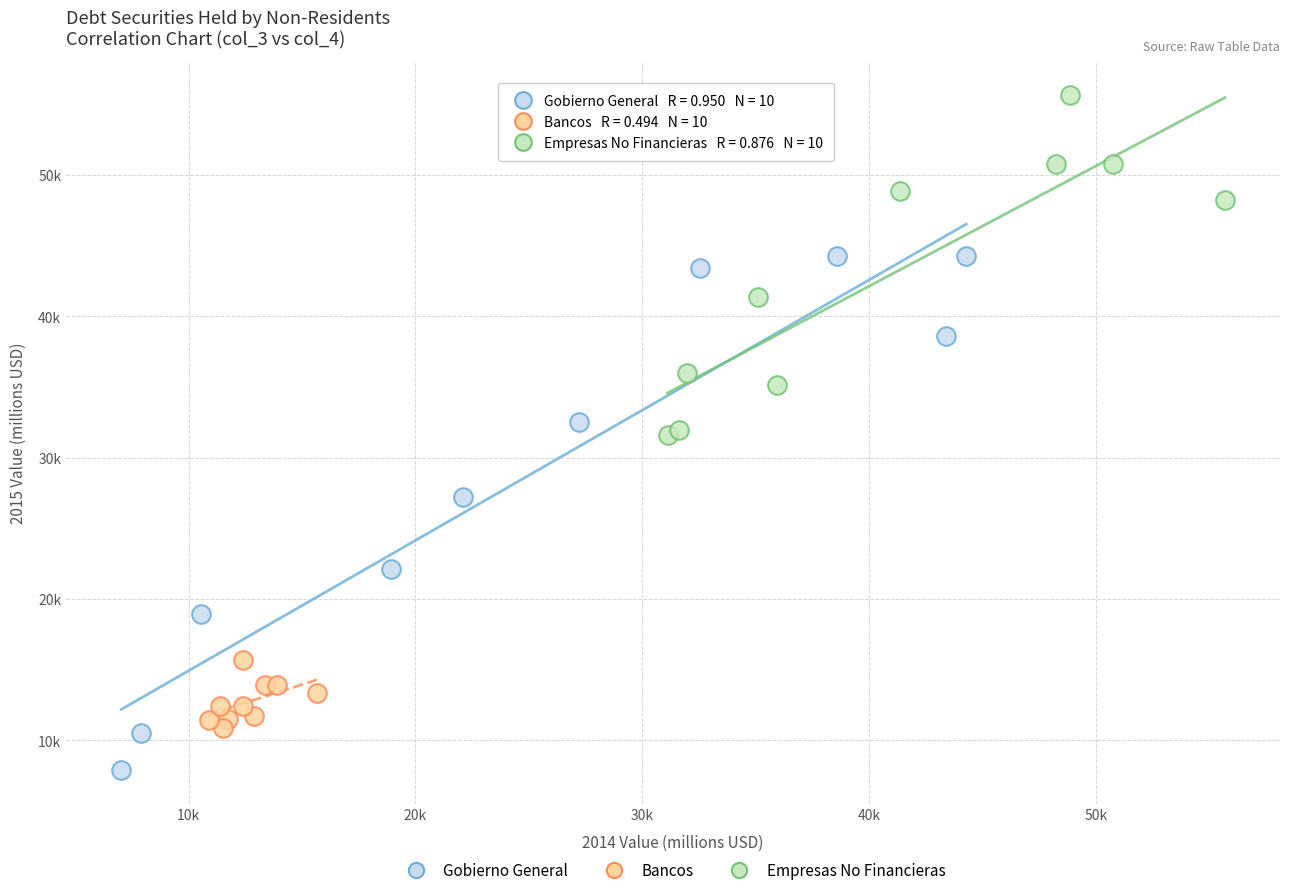

What are all the series names shown in the legend?

Gobierno General, Bancos, Empresas No Financieras